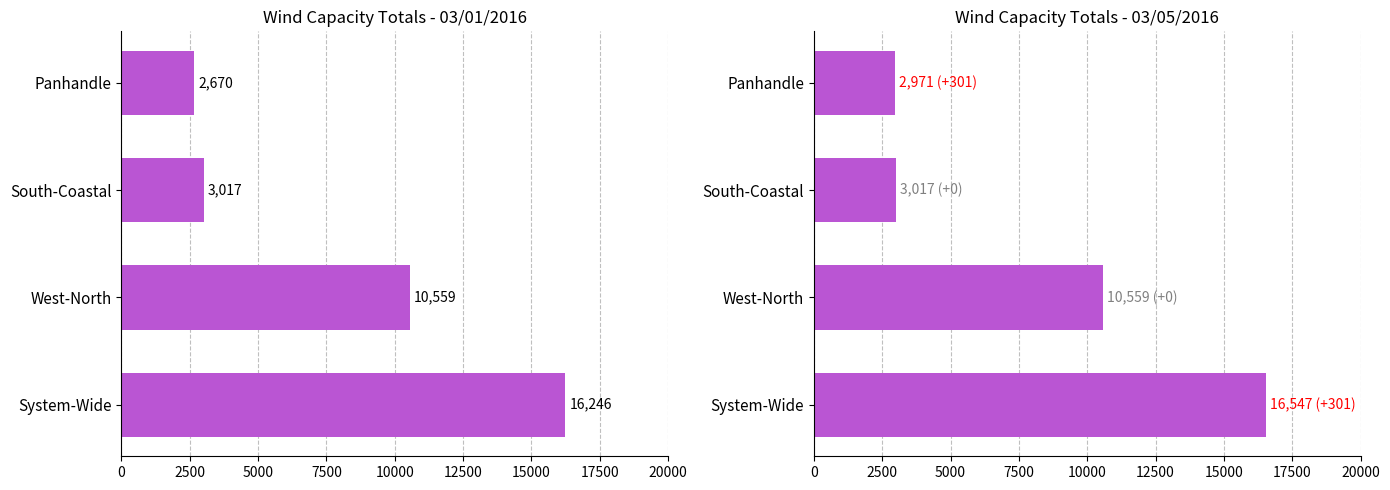

The value of 03/01/2016 at Panhandle is 1796. True or false?

False